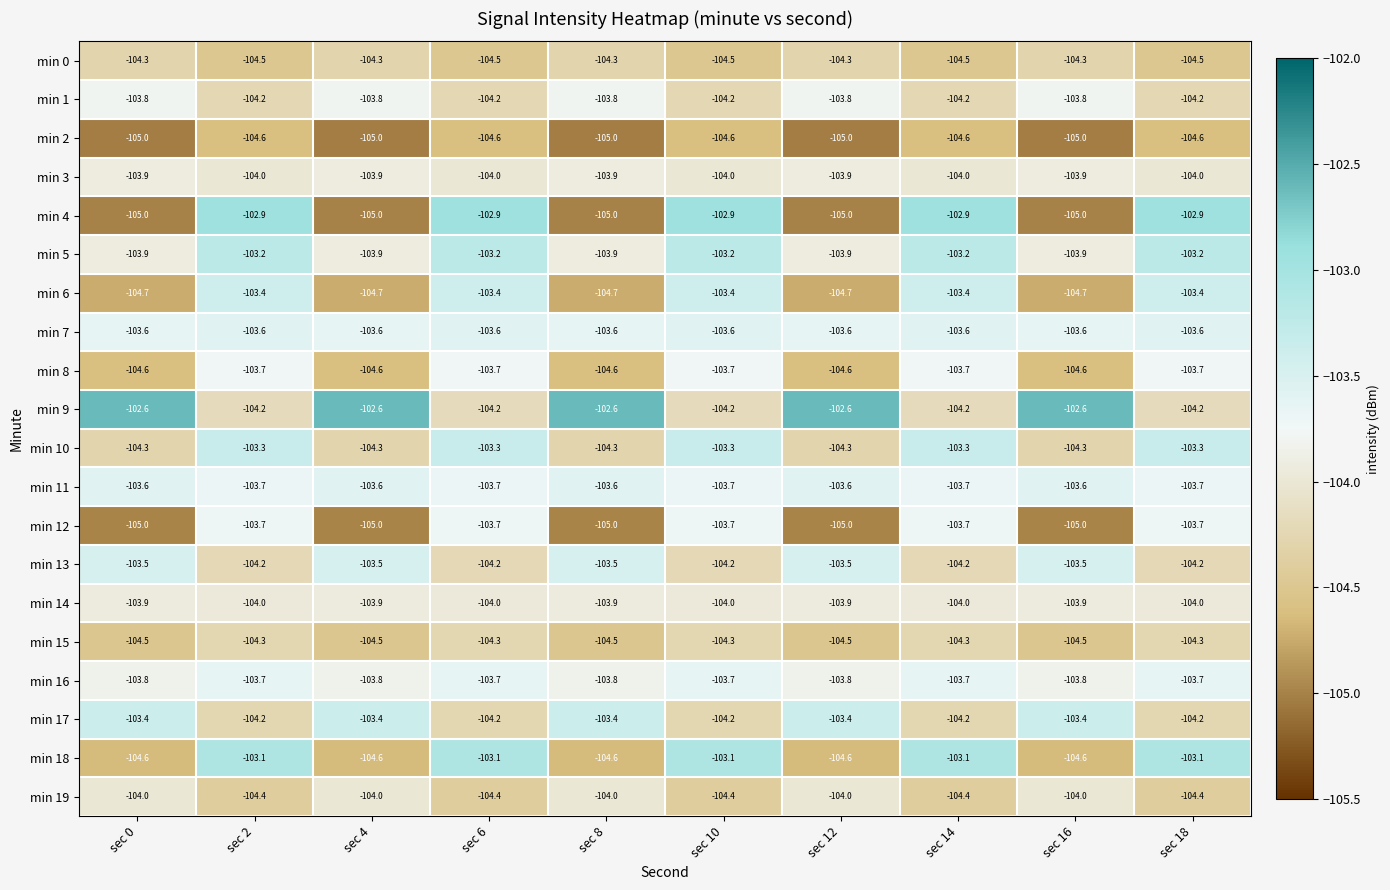

Is it true that min 10 equals -103.3 at sec 14?

True